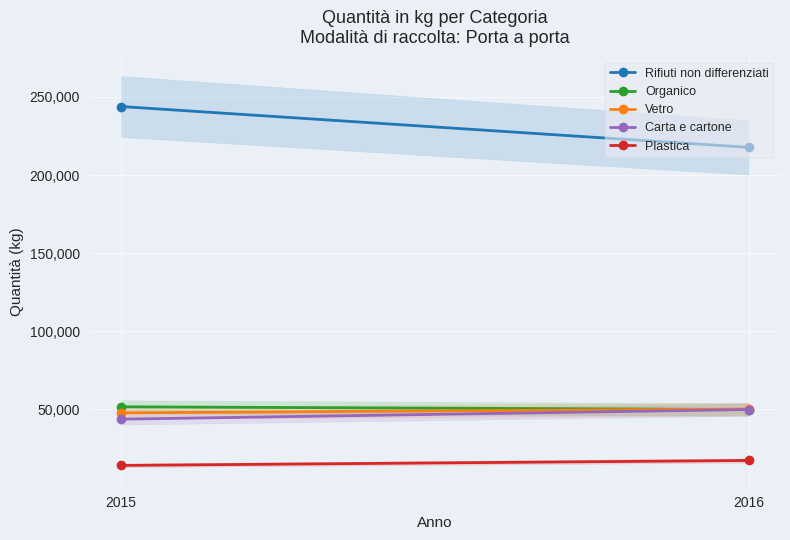

Is this an area chart (filled region under the line)?

No